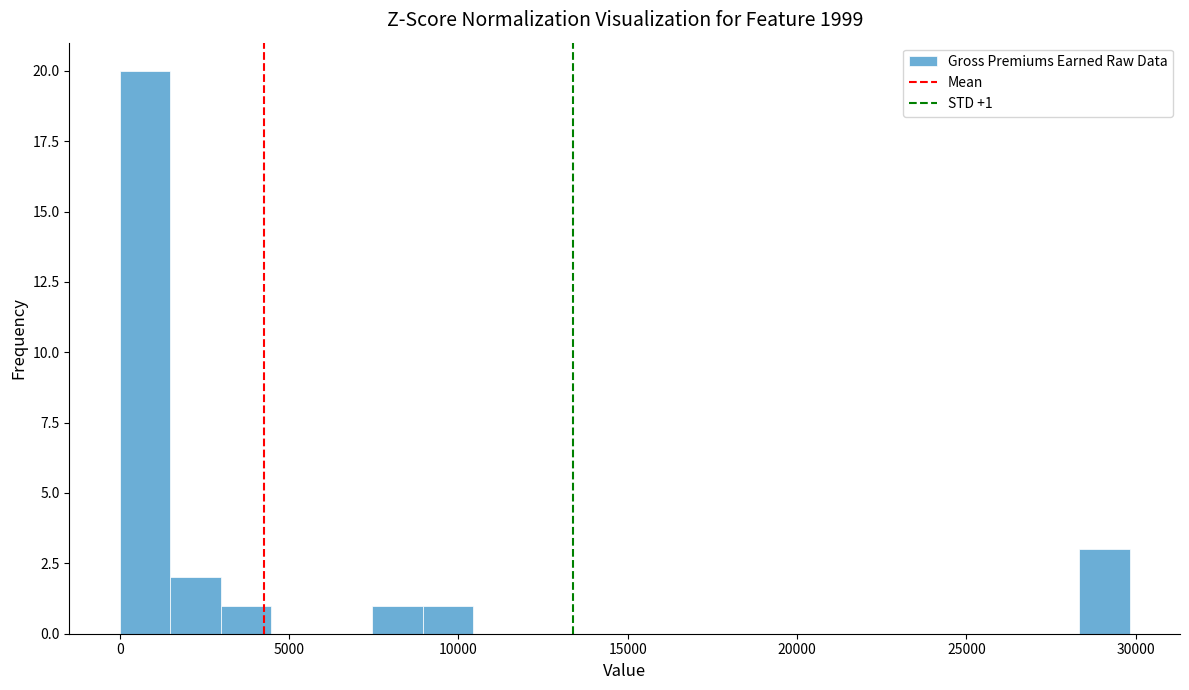

Read against the x-axis, roughly where is the centre of the tallest bar?

500